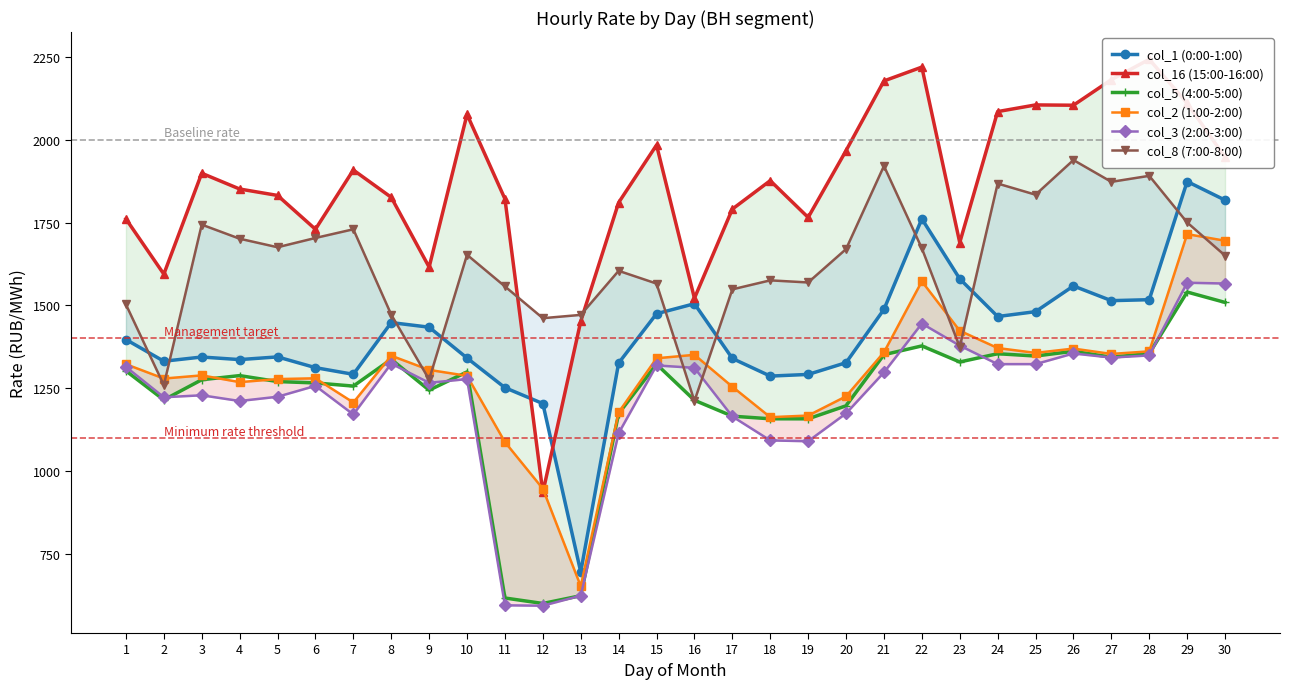

True or false: col_5 (4:00-5:00) and col_1 (0:00-1:00) cross at least once.

False